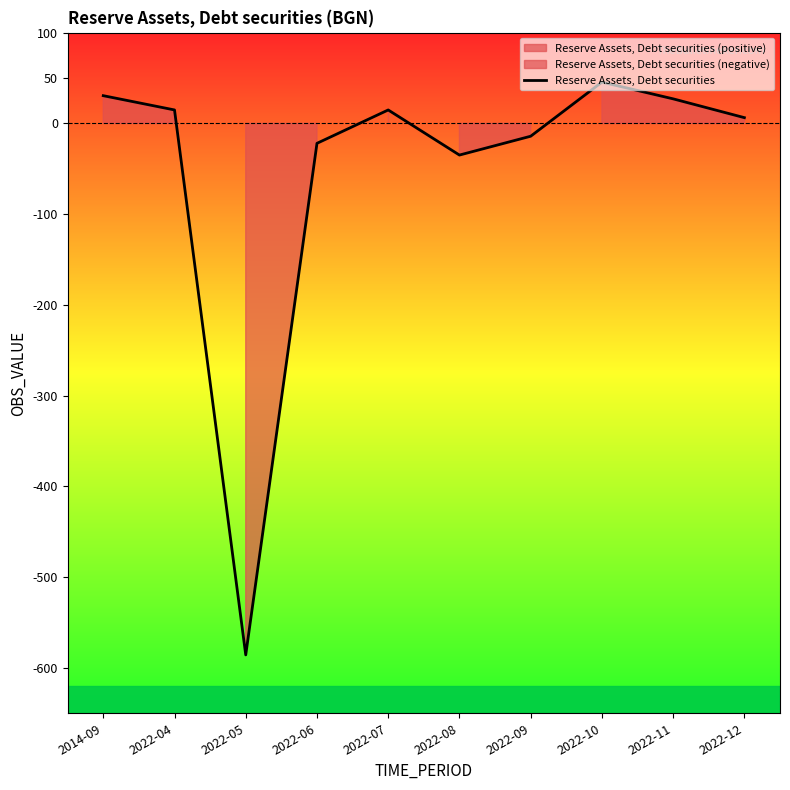

Is it true that the value at 2022-06 is -30.1?

False